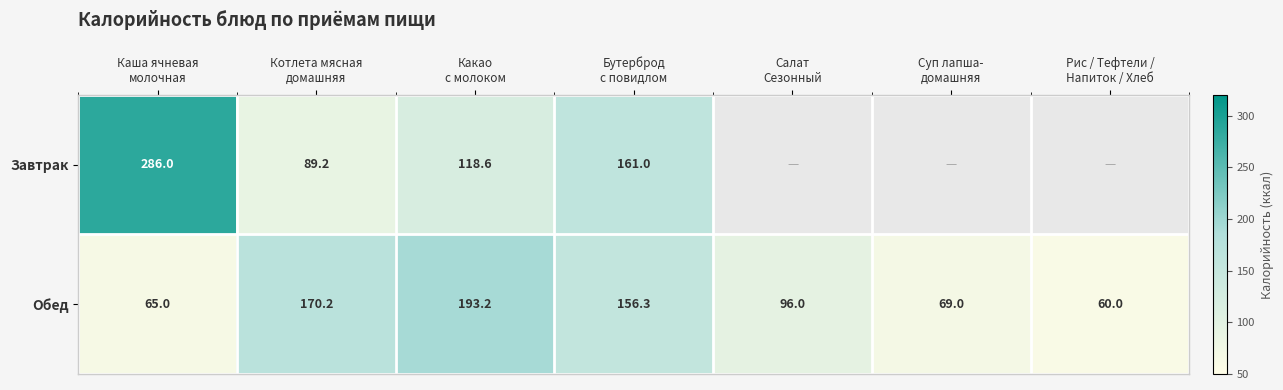

What is the difference between the second highest and second lowest values in the Обед series?

105.2